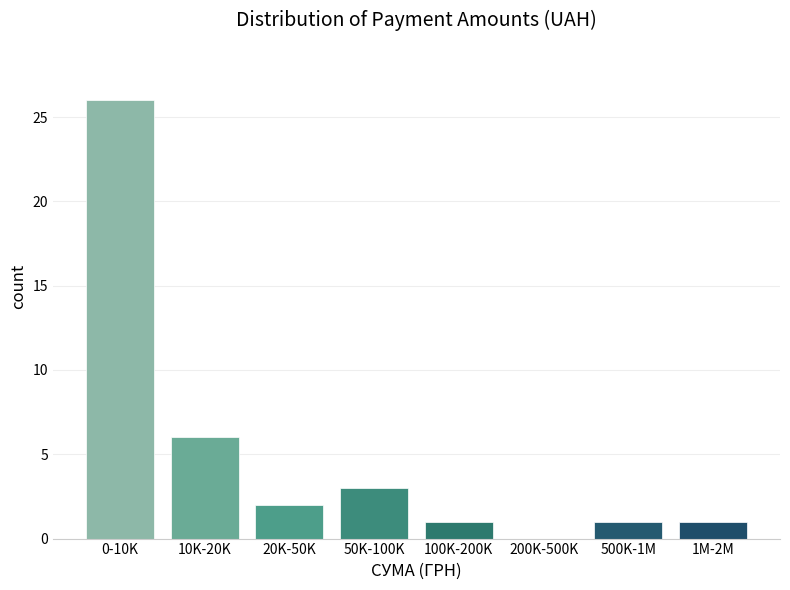

Reading left to right, what are all the values shown in this chart?

0-10K=26	10K-20K=6	20K-50K=2	50K-100K=3	100K-200K=1	200K-500K=0	500K-1M=1	1M-2M=1